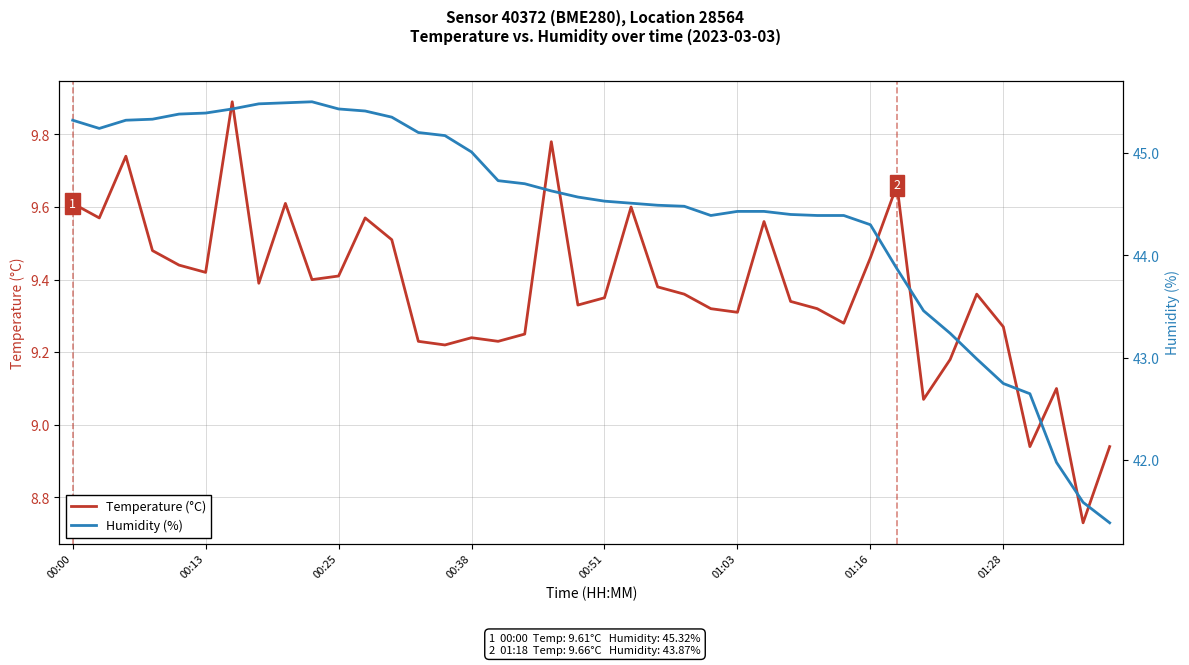

True or false: Humidity (%) and Temperature (°C) intersect in this chart.

False